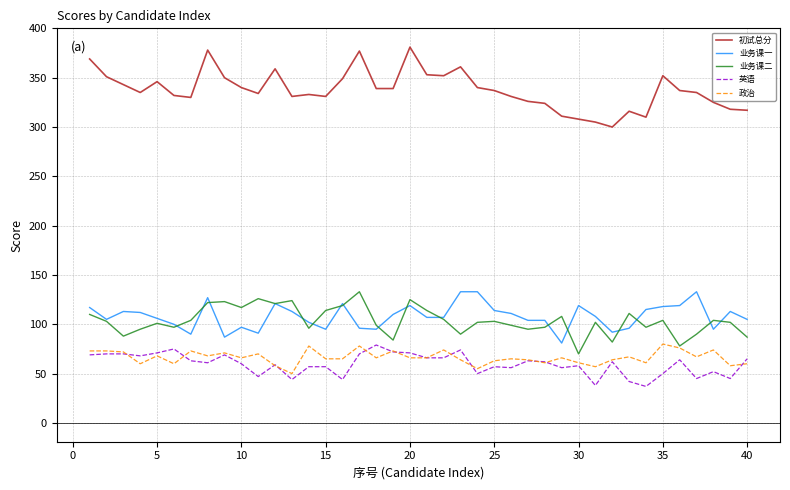

Does the chart have visible grid lines?

Yes